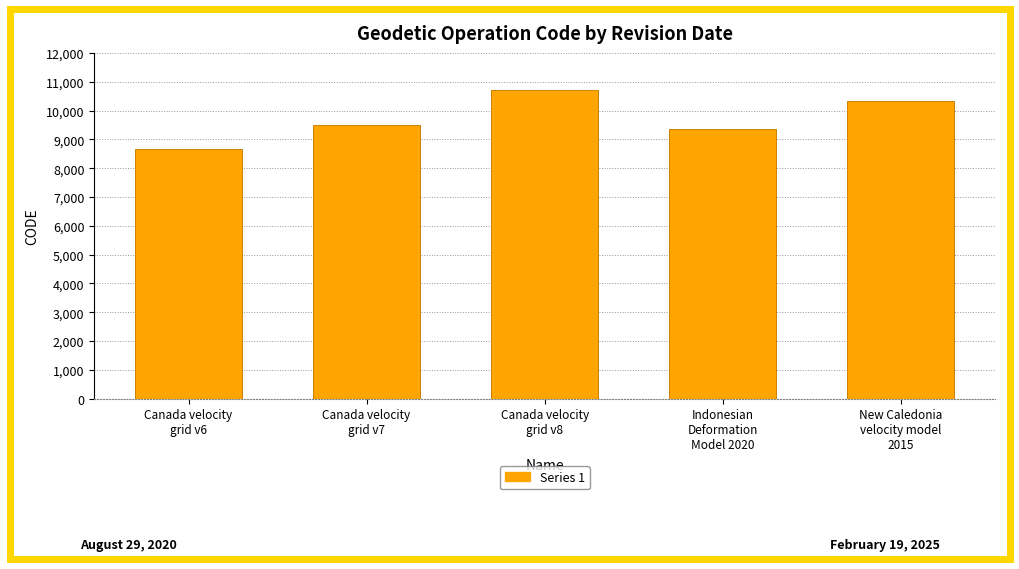

Does the chart contain any negative values?

No